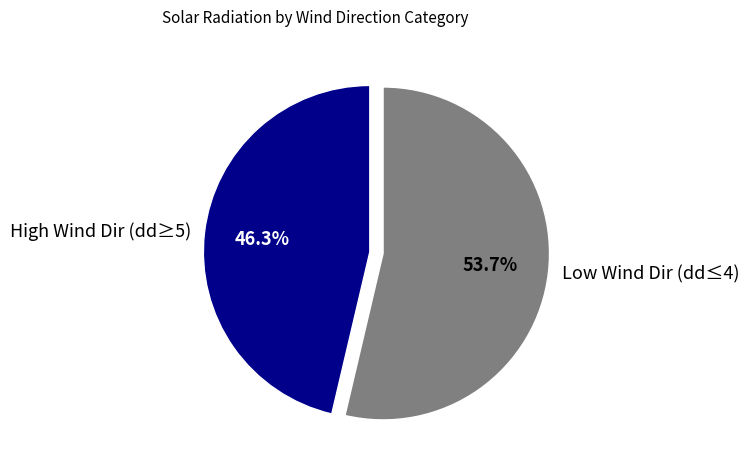

Approximately how many times larger is the value at High Wind Dir (dd≥5) compared to Low Wind Dir (dd≤4)?

0.9